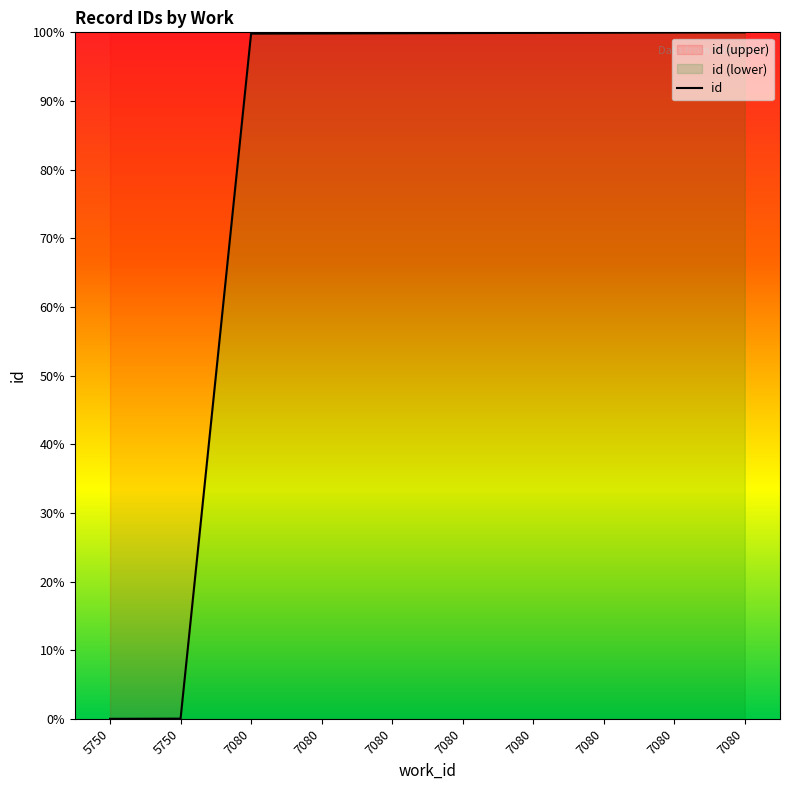

True or false: the data shows 158.5 at 7080.

False